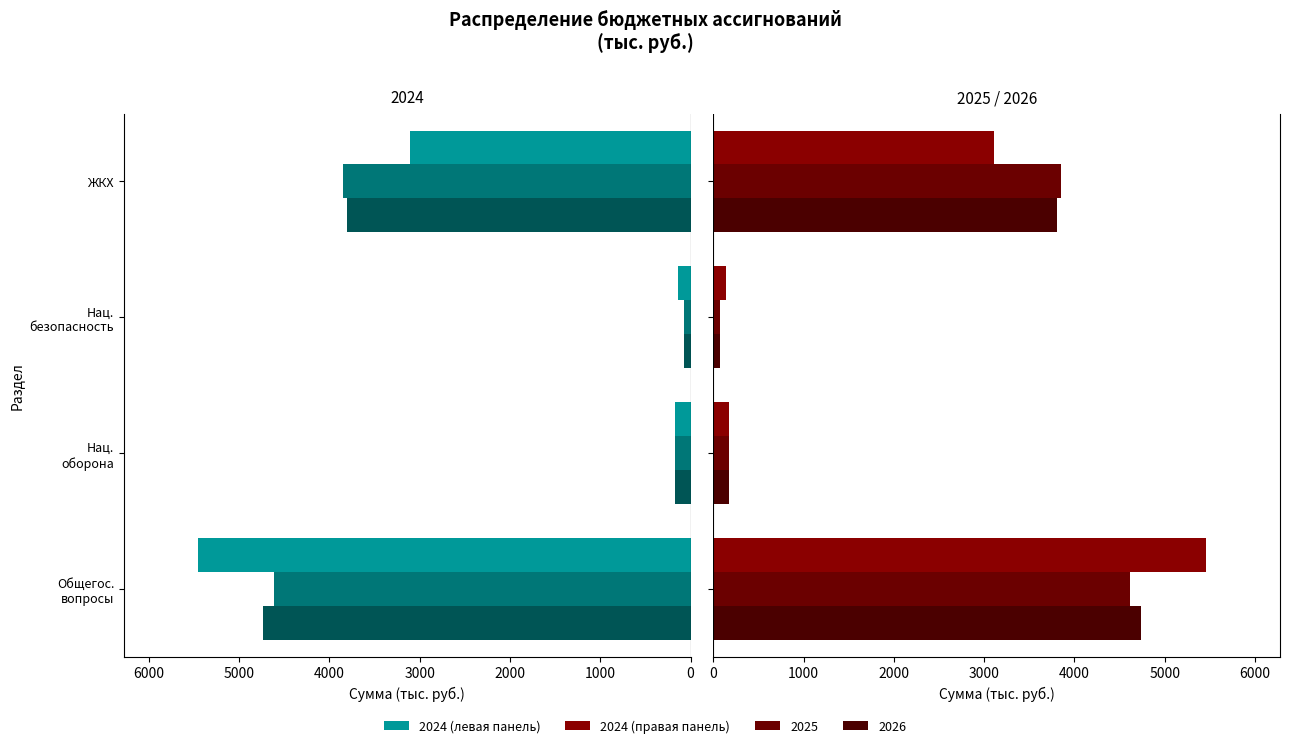

Which series has the largest total across all categories?

2024